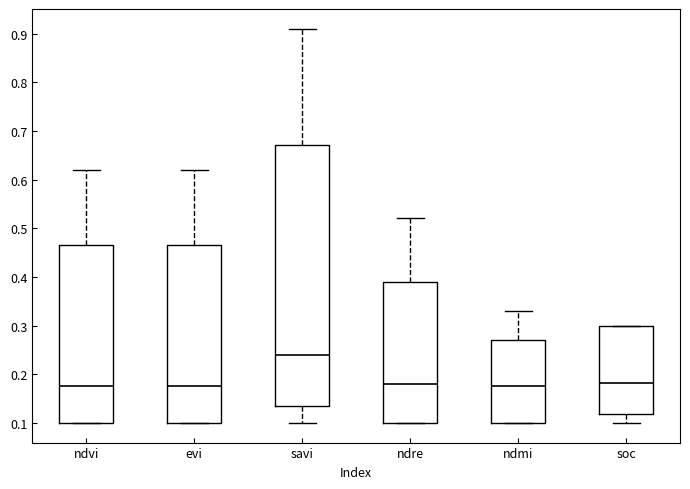

Which box has the highest median line?

savi